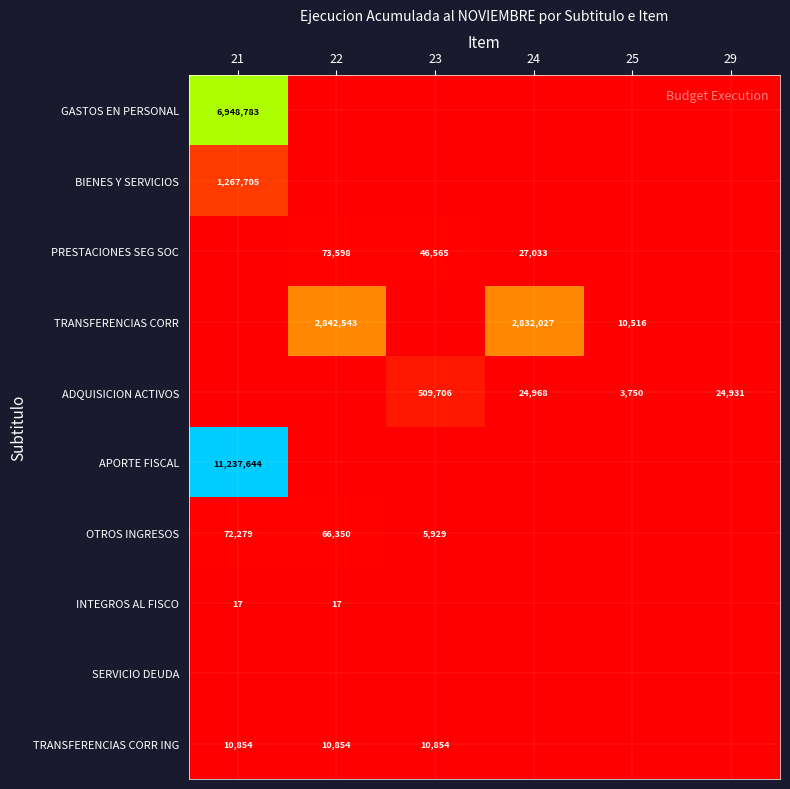

How many series are shown in this chart?

10